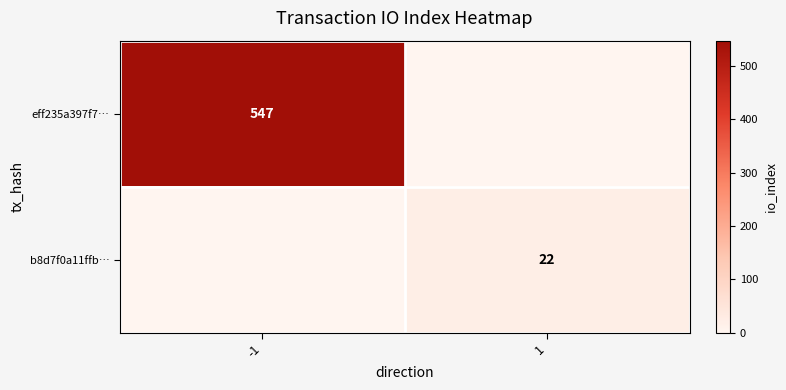

The value of b8d7f0a11ffb… at 1 is 22. True or false?

True